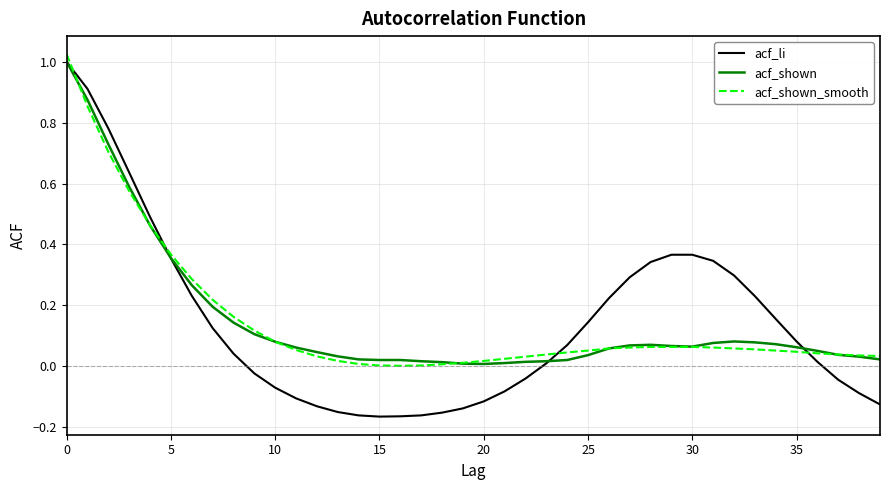

How many lines are shown in the chart?

3